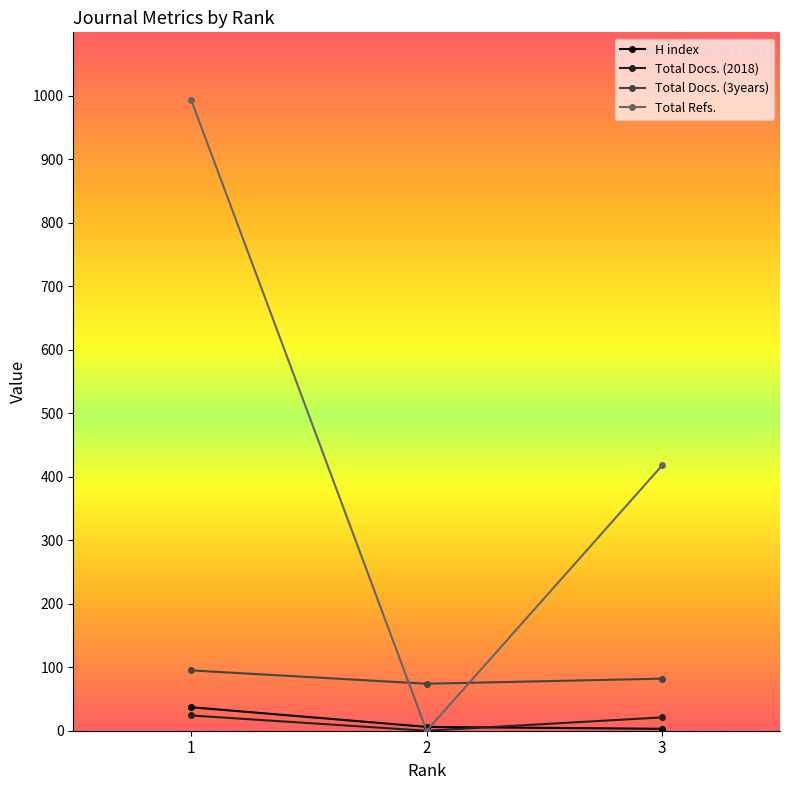

What is the maximum value shown in the chart?

994